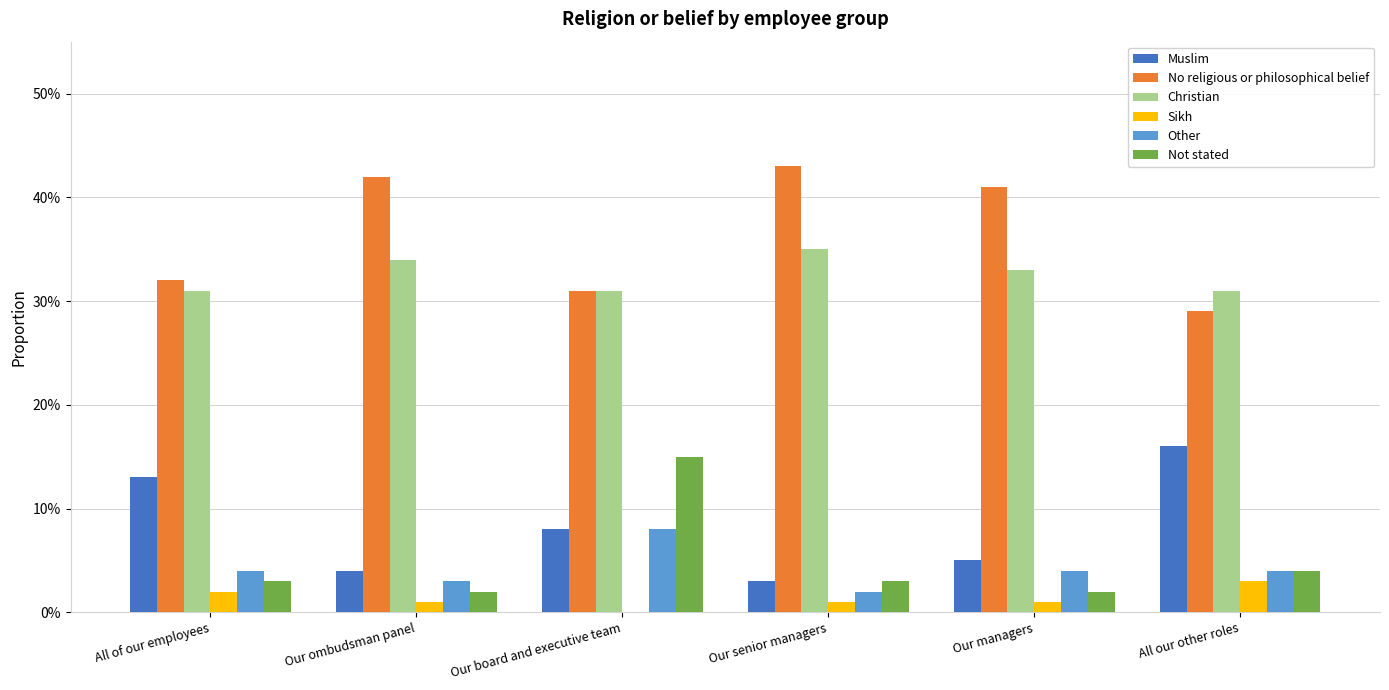

Does the chart contain stacked bars?

No